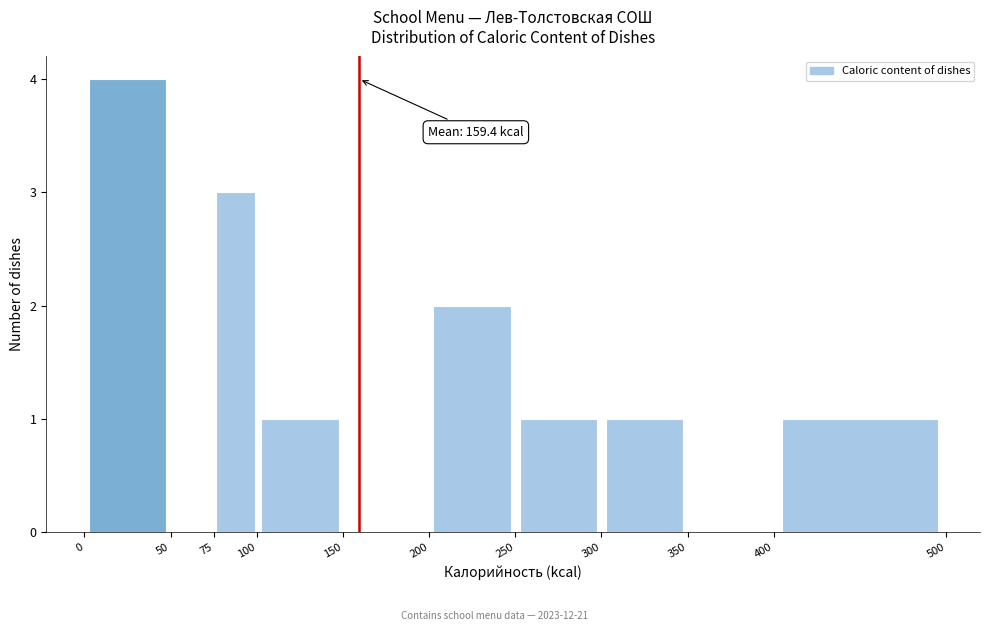

Which range on the x-axis has the tallest bar?

0 to 50